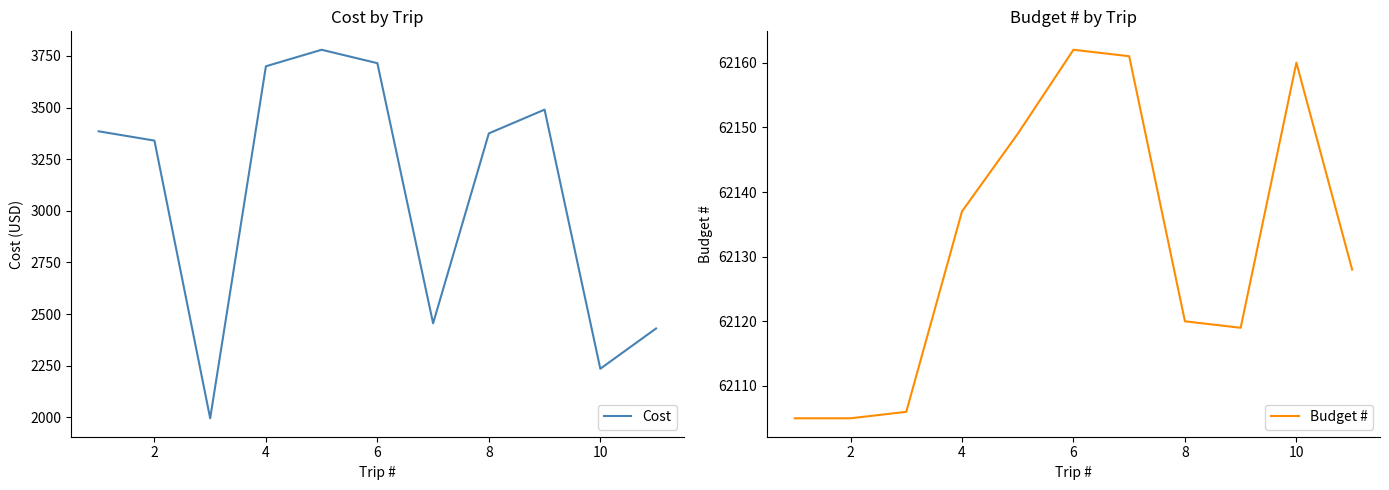

True or false: Budget # and Cost intersect in this chart.

False